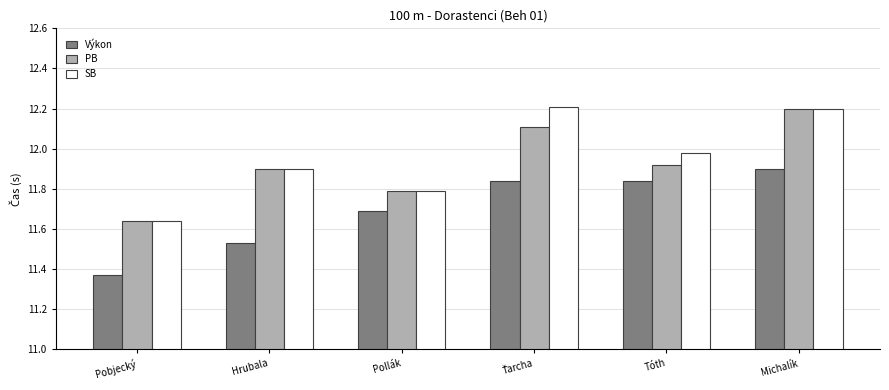

What is the sum of the SB values at Pollák and Michalík?

24.0